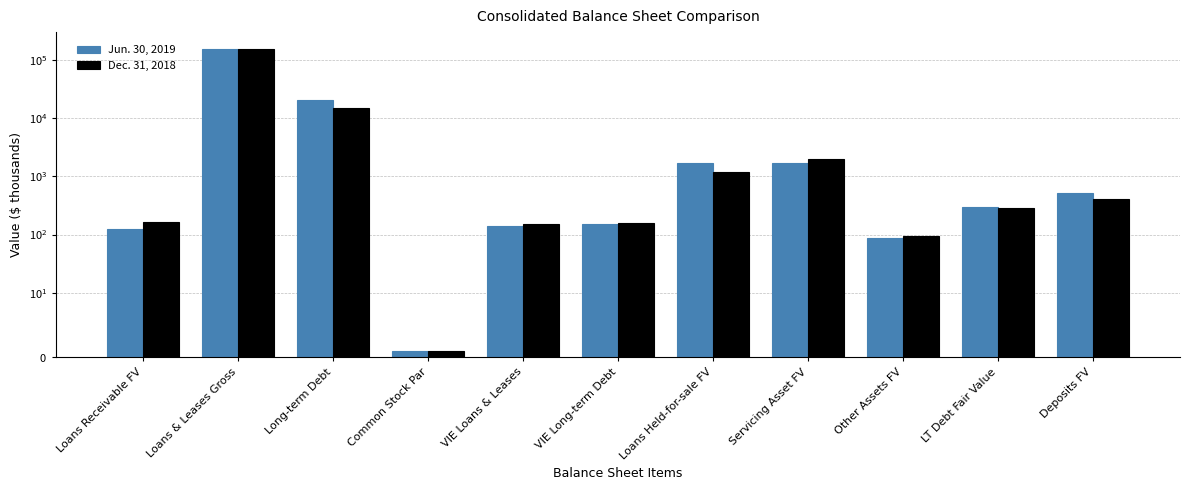

What is the value of the Dec. 31, 2018 bar at the 9th from the left?

95